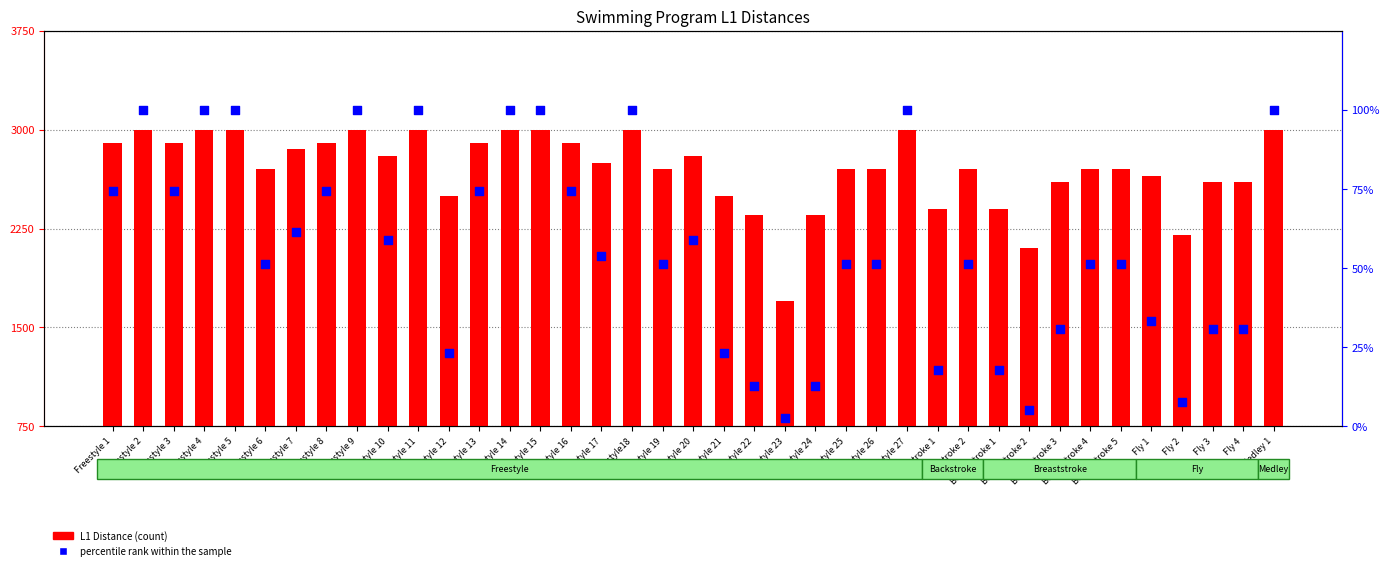

Is the value of percentile rank within the sample at Freestyle 25 greater than the value of L1 Distance at Freestyle 8?

No